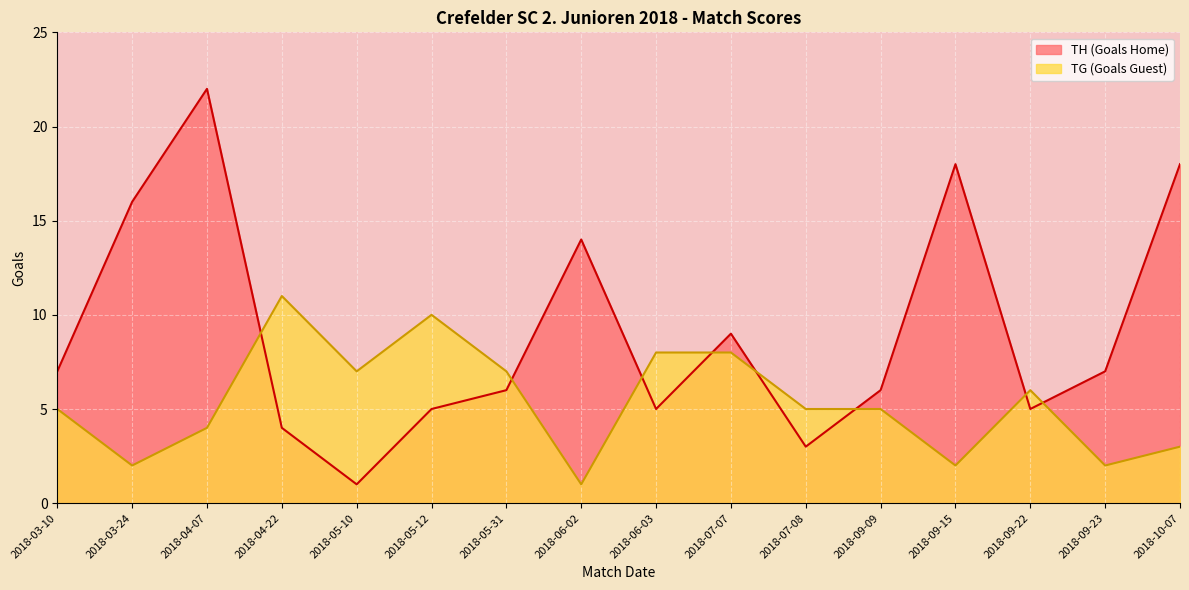

How many data points does each series have?

16